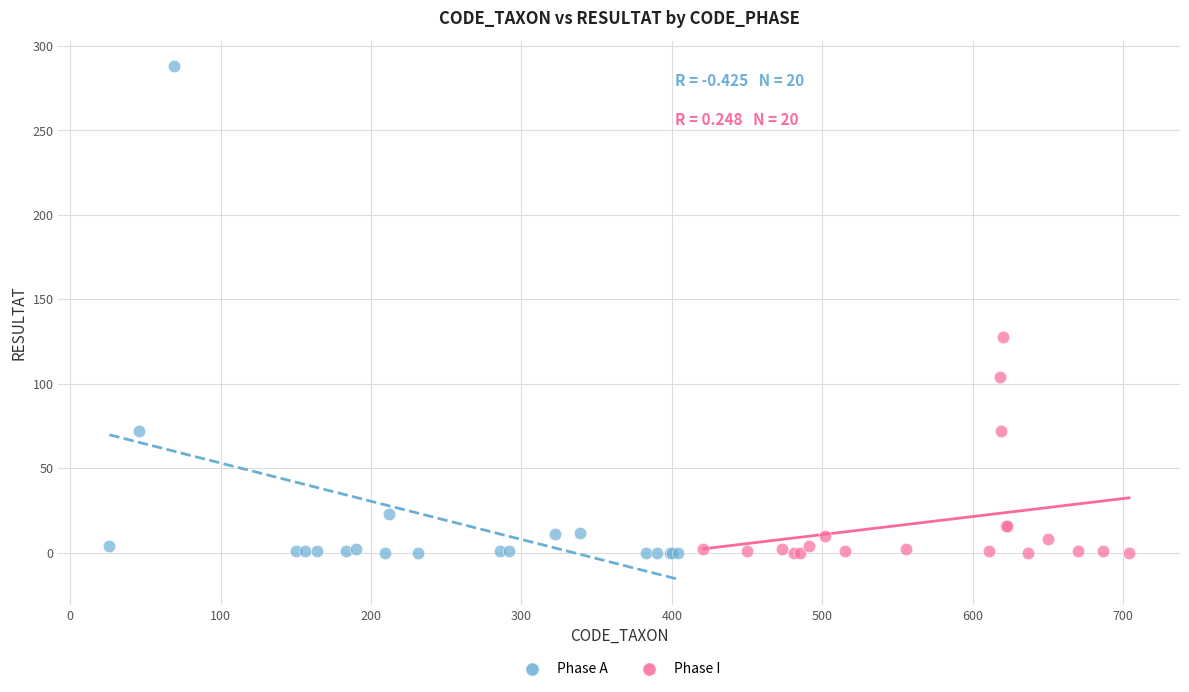

What are all the series names shown in the legend?

Phase A, Phase I